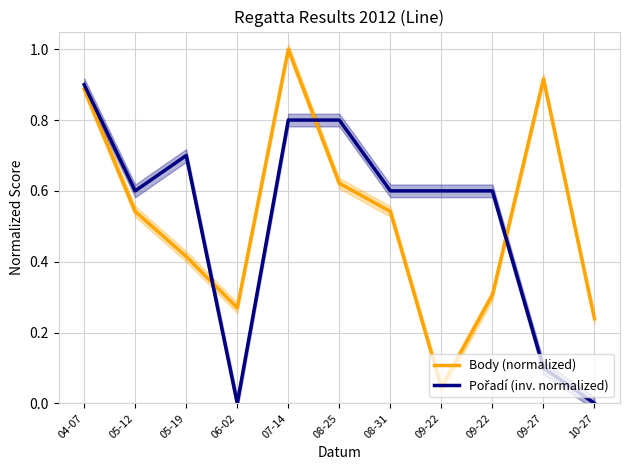

What is the label of the 7th point from the left?

08-31